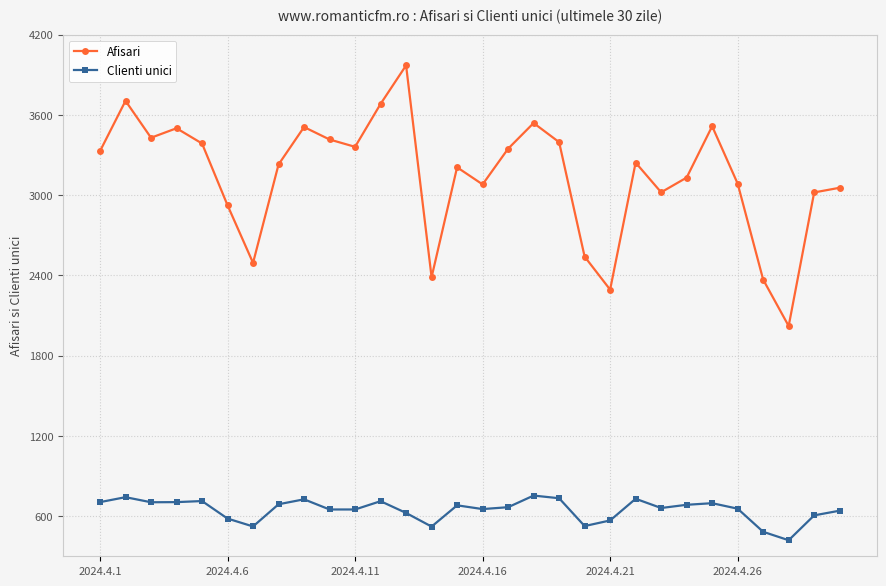

What is the maximum value shown in the chart?

3971